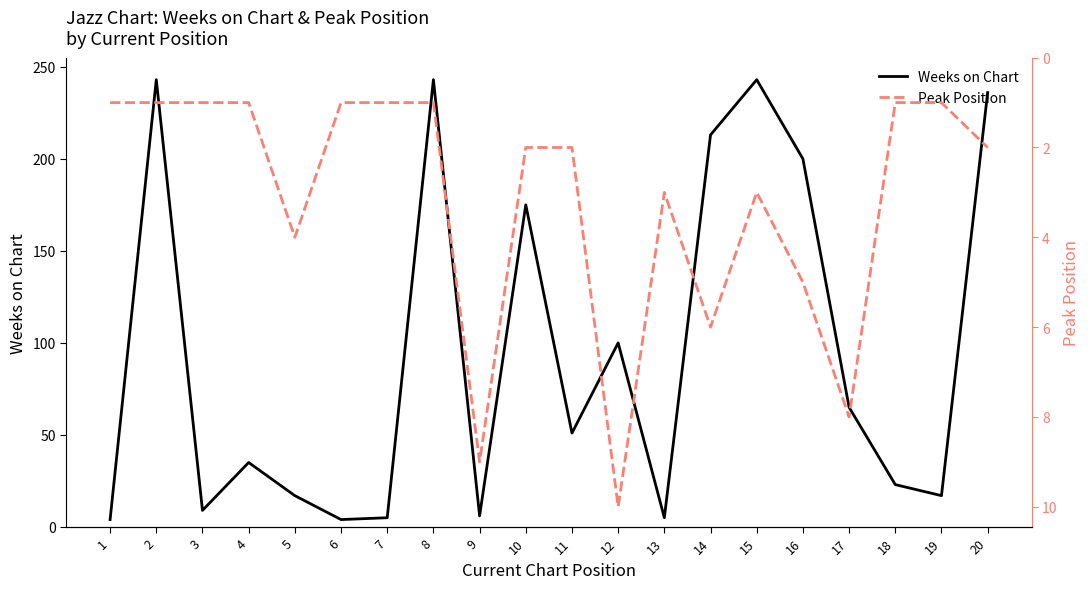

At 4, list the series in order from smallest to largest.

Peak Position, Weeks on Chart